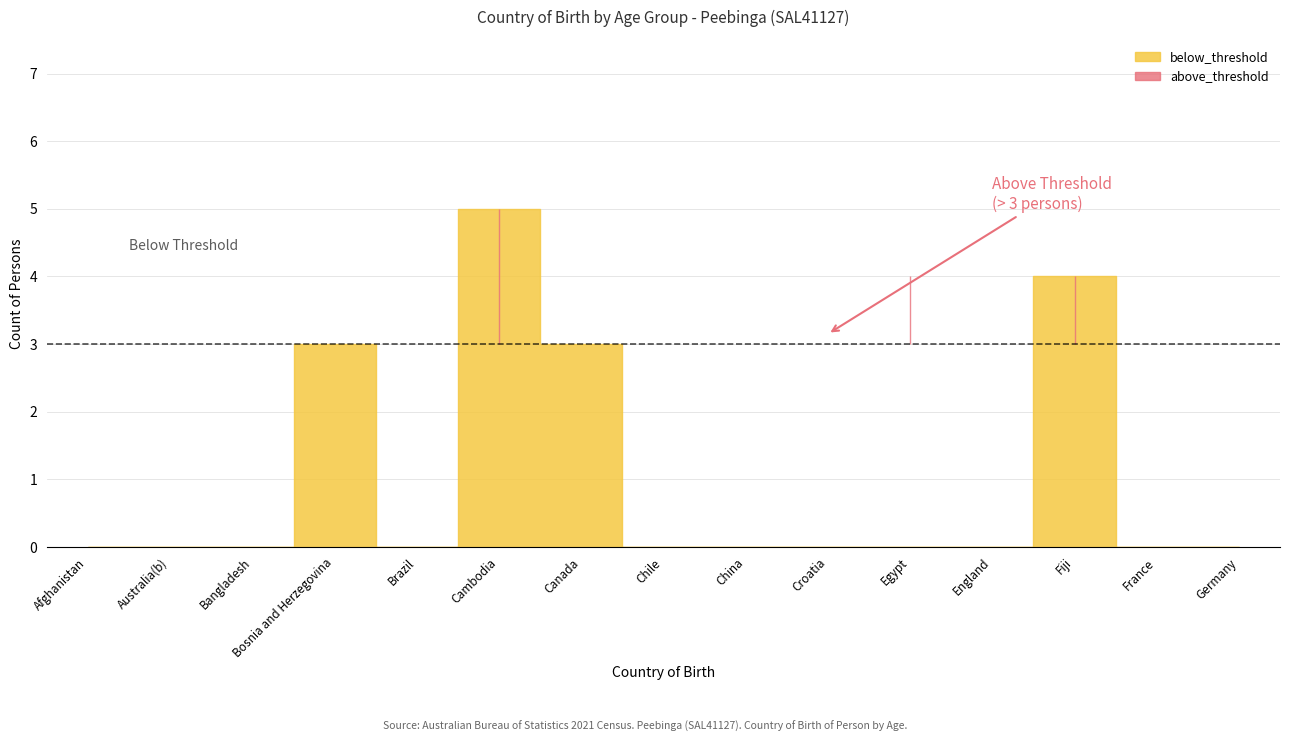

In above_threshold, how many points are higher than both neighbors (excluding endpoints)?

1